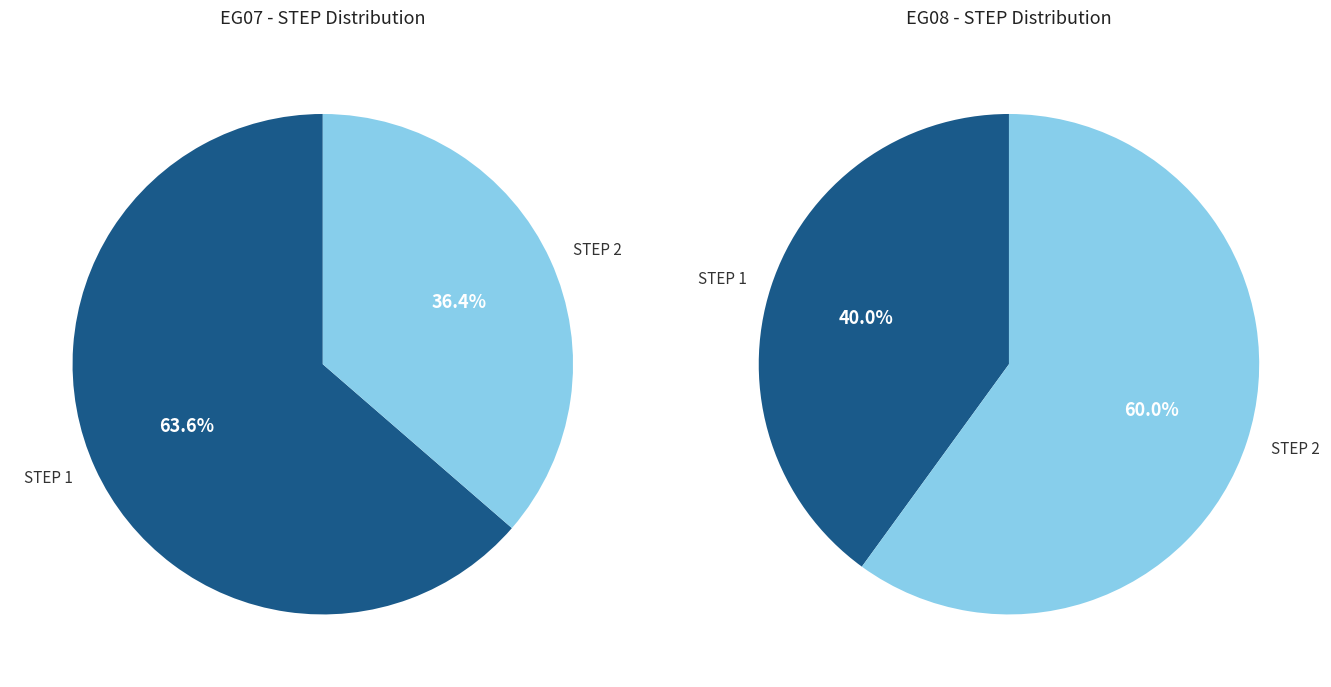

Is it true that 2 is 13% of the pie?

False